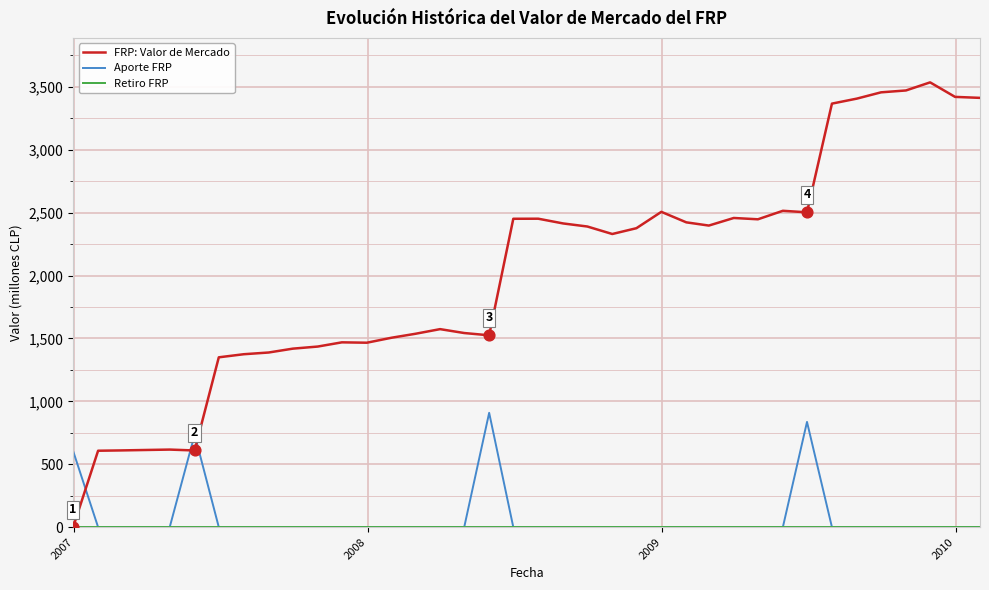

Which series has the largest range (max minus min)?

FRP: Valor de Mercado